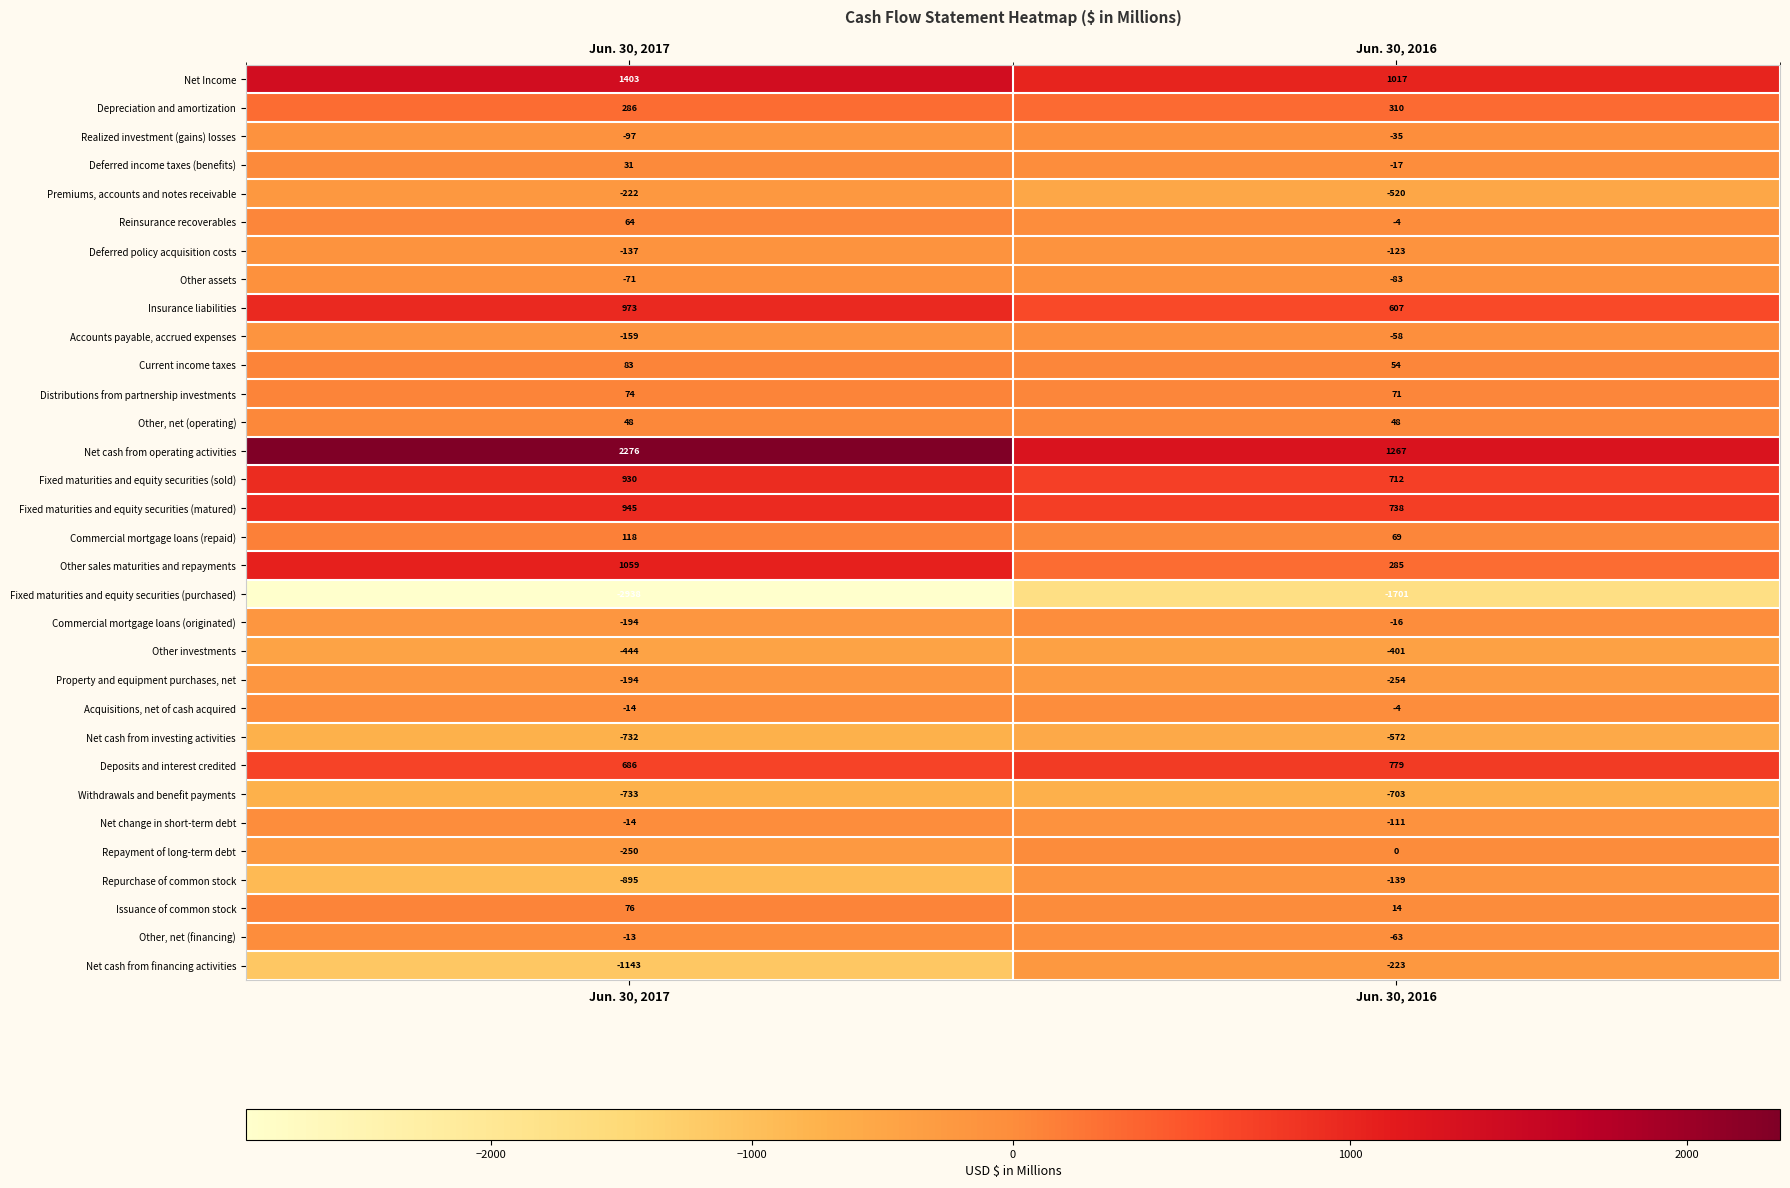

What is the greatest value displayed?

2276